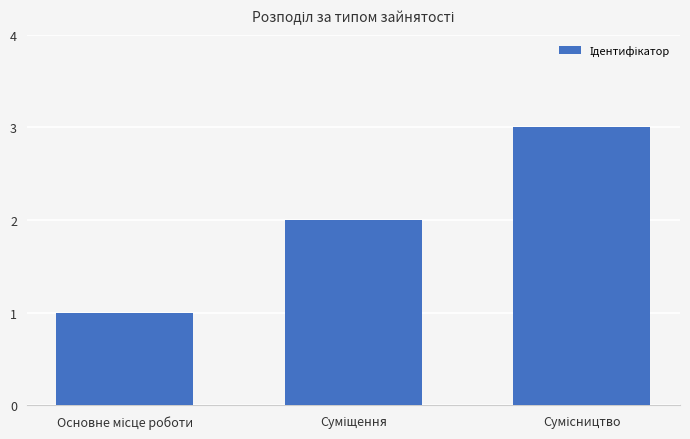

What is the sum of all values?

6